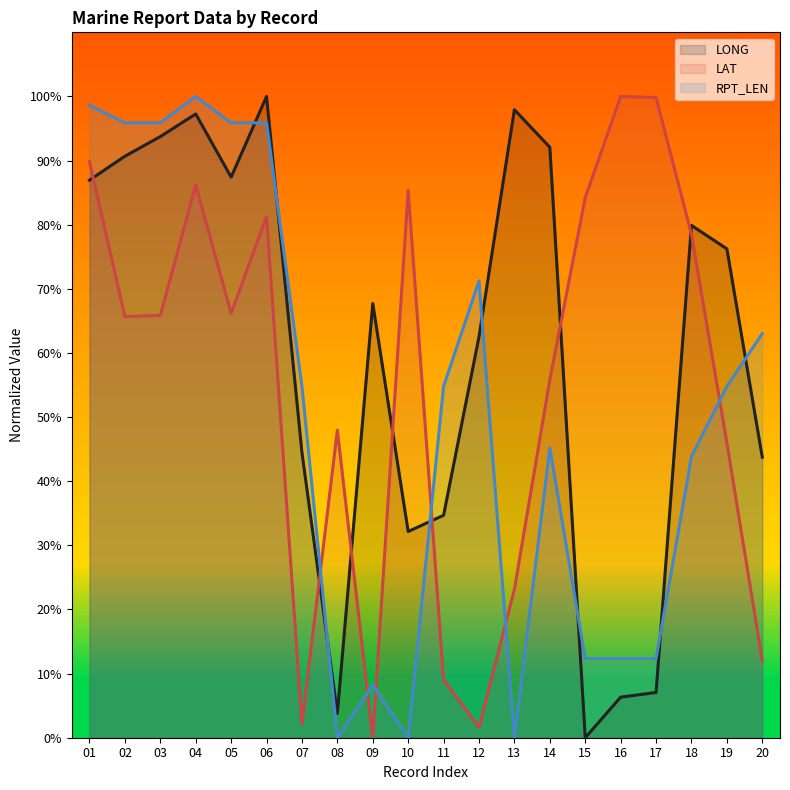

List the labels in order of LONG value, largest first.

06, 13, 04, 03, 14, 02, 05, 01, 18, 19, 09, 12, 07, 20, 11, 10, 17, 16, 08, 15